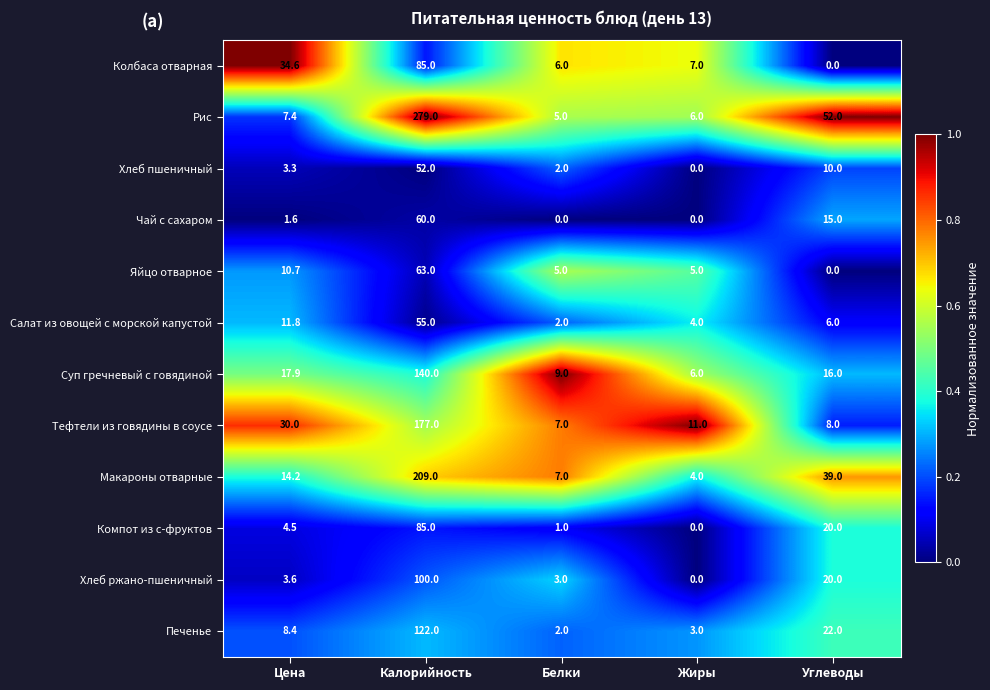

What is the difference between the second highest and minimum values in the Салат из овощей с морской капустой series?

9.8